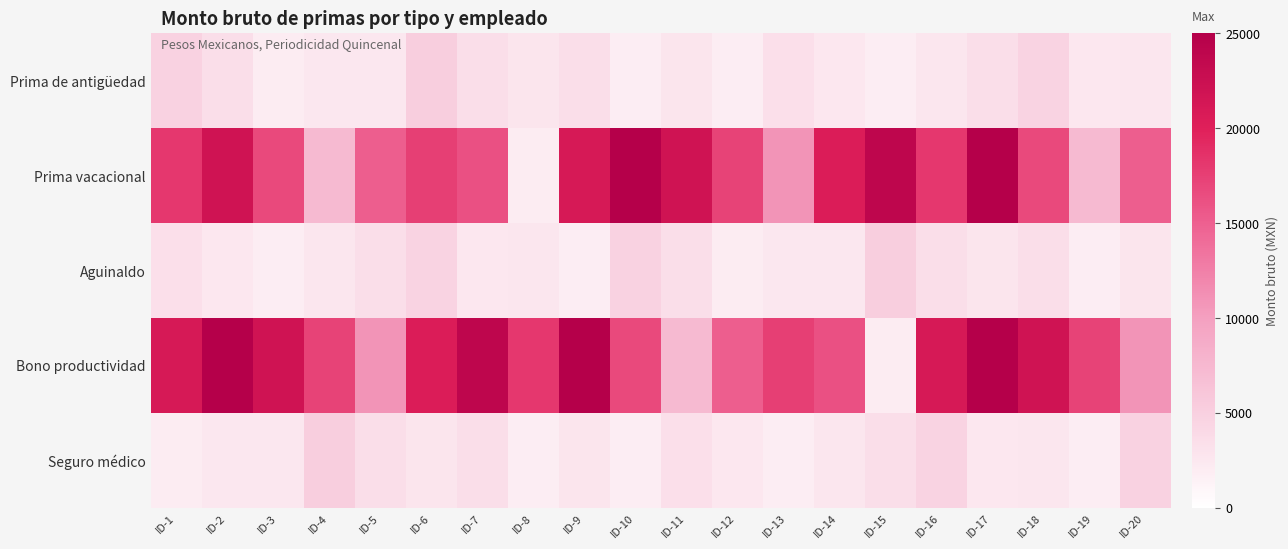

Which series has the largest range (max minus min)?

Prima vacacional